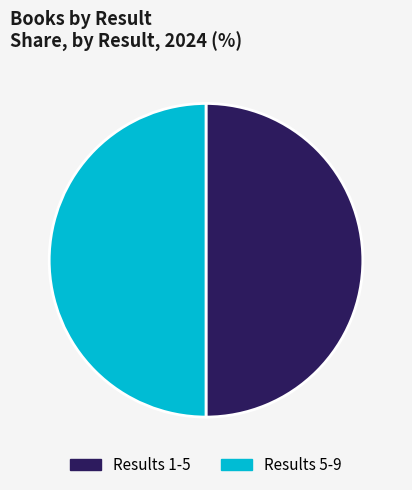

Is it true that Results 1-5 is 61% of the pie?

False